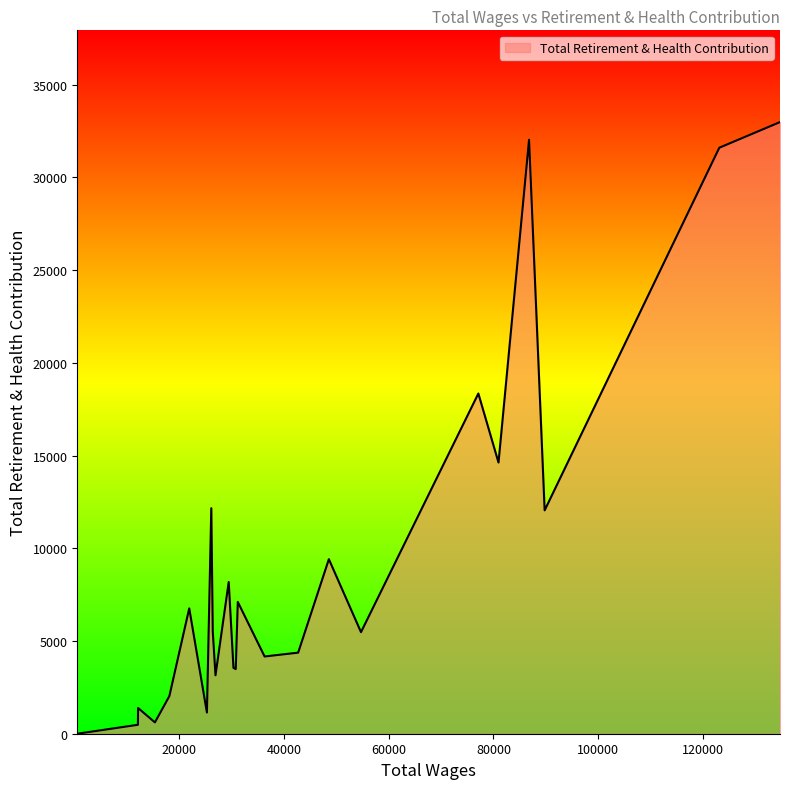

What is the average value?

9192